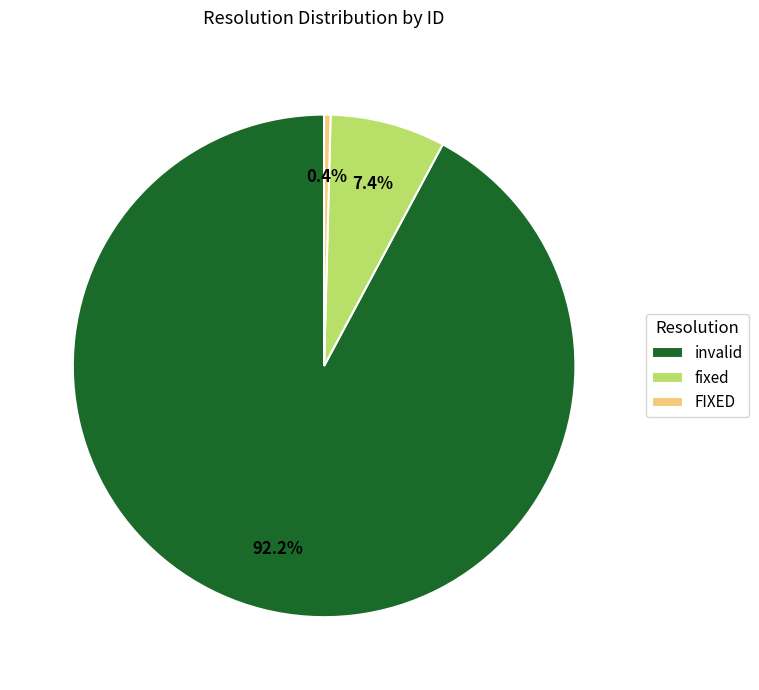

How many slices are in this pie chart?

3